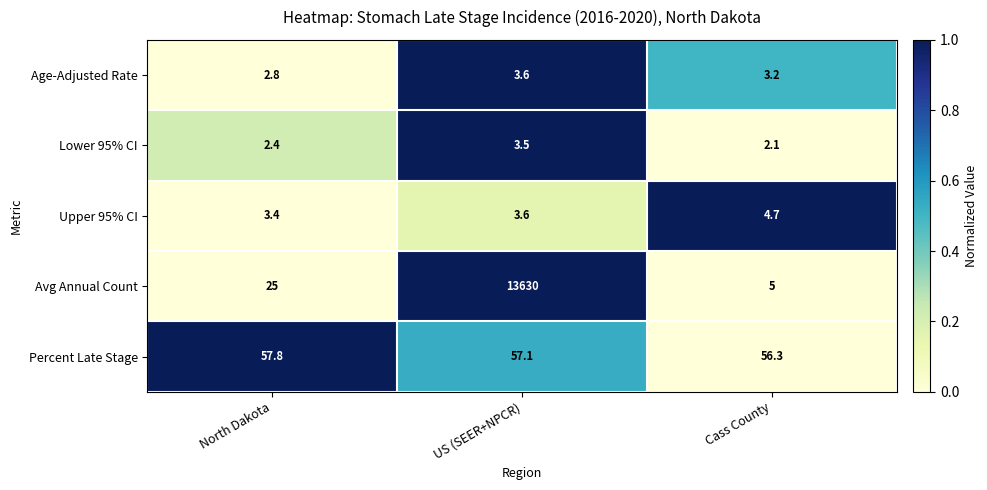

What is the approximate value of Age-Adjusted Rate at Cass County?

3.2